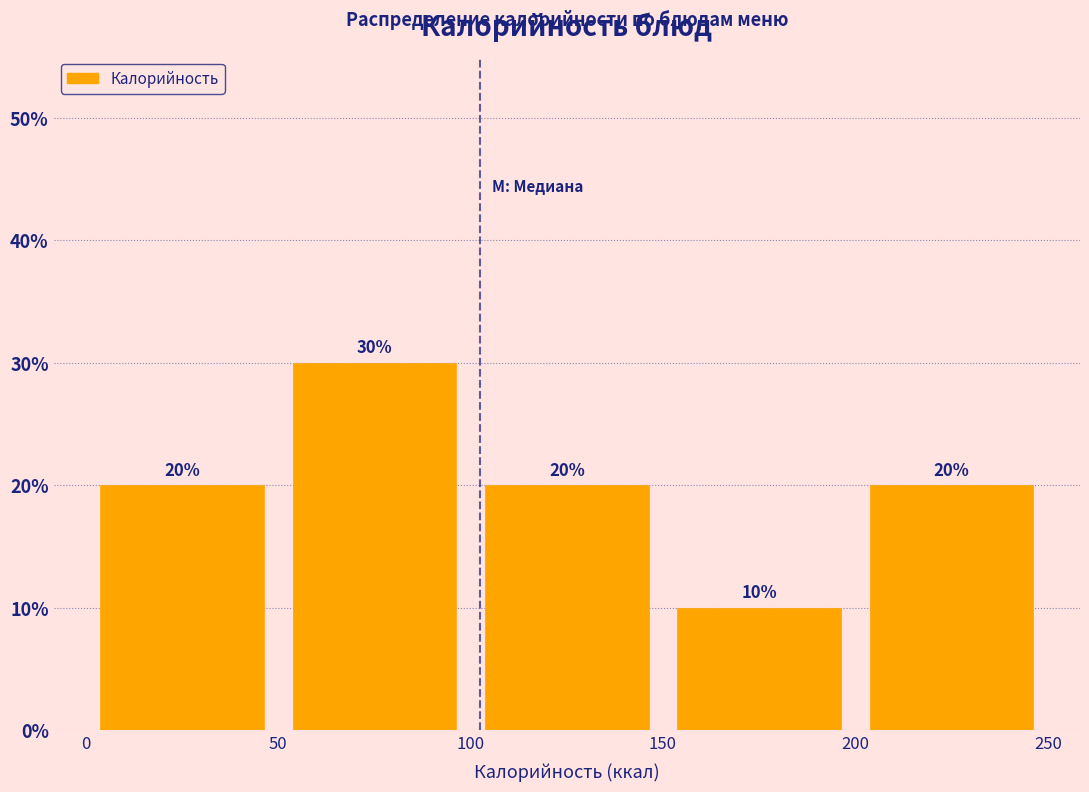

Which range on the x-axis has the tallest bar?

50 to 100